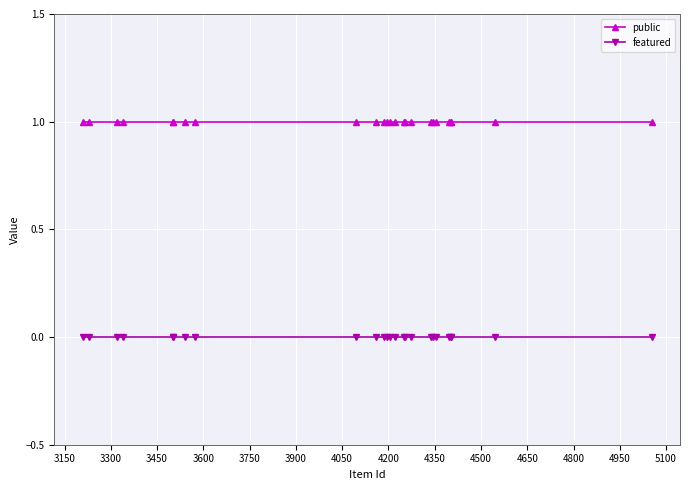

Which series has the largest total across all categories?

public